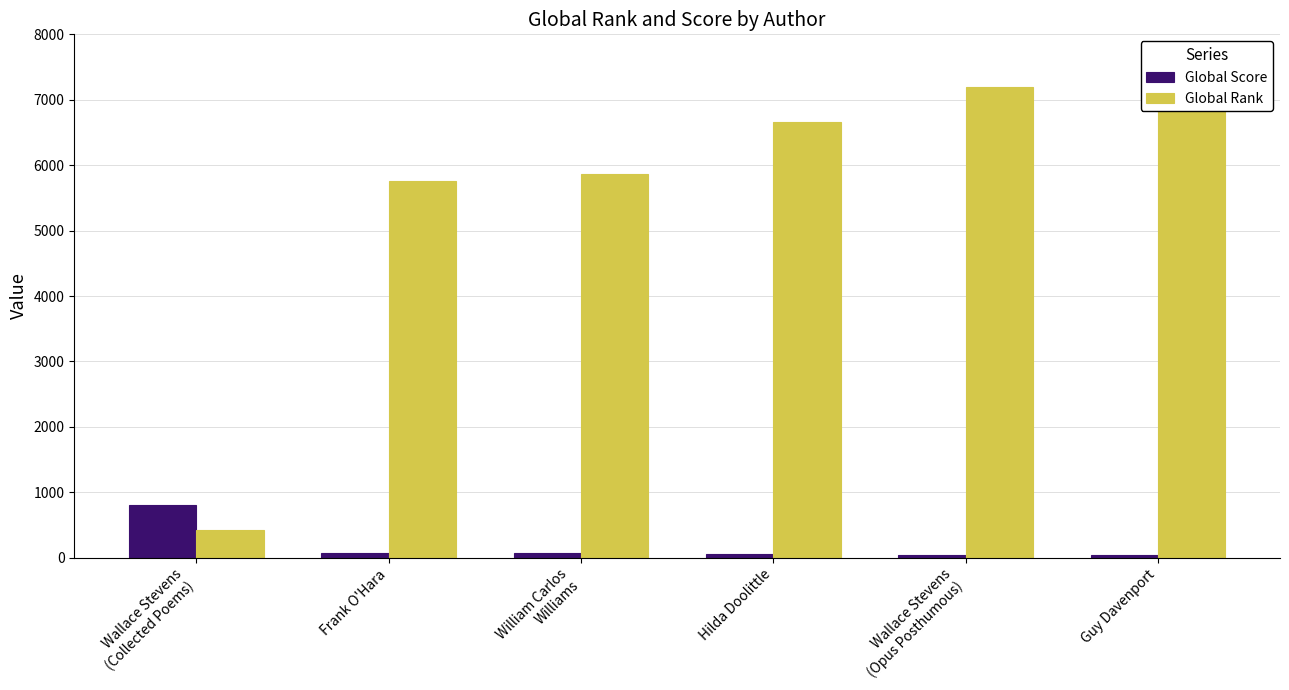

What is the sum of the Global Rank values at Hilda Doolittle and Wallace Stevens
(Opus Posthumous)?

13861